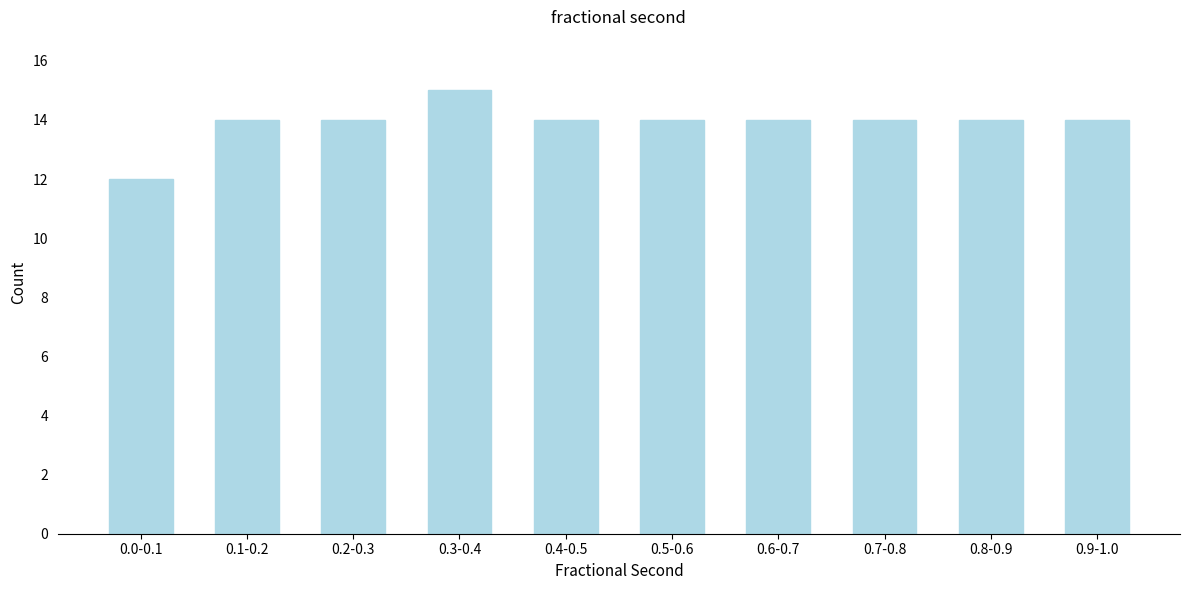

Reading left to right, what are all the values shown in this chart?

12	14	14	15	14	14	14	14	14	14